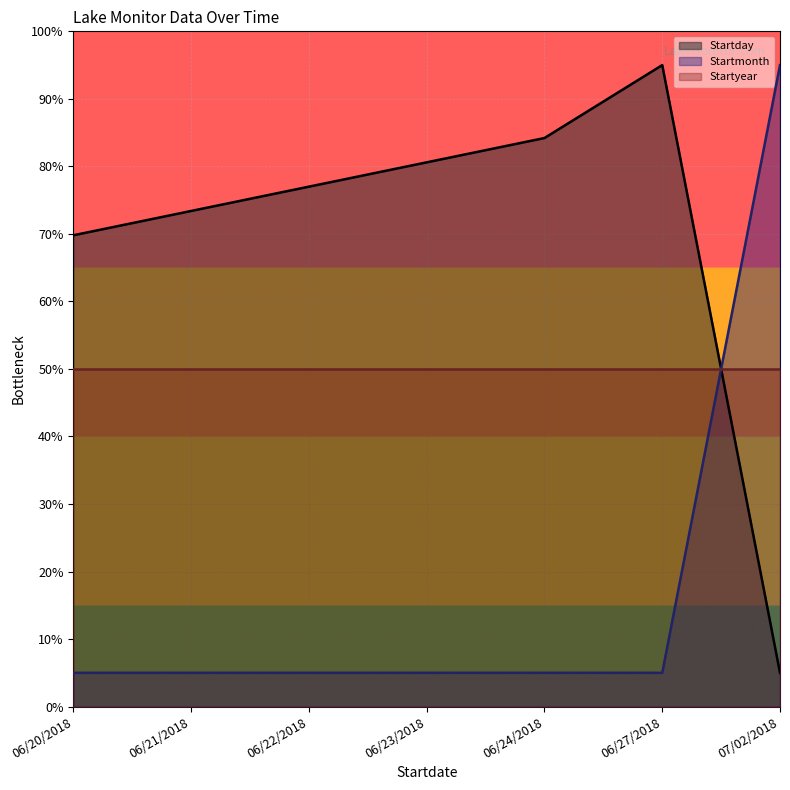

Reading right to left, list all the values displayed in this chart.

Startday: 07/02/2018=5.0	06/27/2018=95.0	06/24/2018=84.2	06/23/2018=80.6	06/22/2018=77.0	06/21/2018=73.4	06/20/2018=69.8
Startmonth: 07/02/2018=95.0	06/27/2018=5.0	06/24/2018=5.0	06/23/2018=5.0	06/22/2018=5.0	06/21/2018=5.0	06/20/2018=5.0